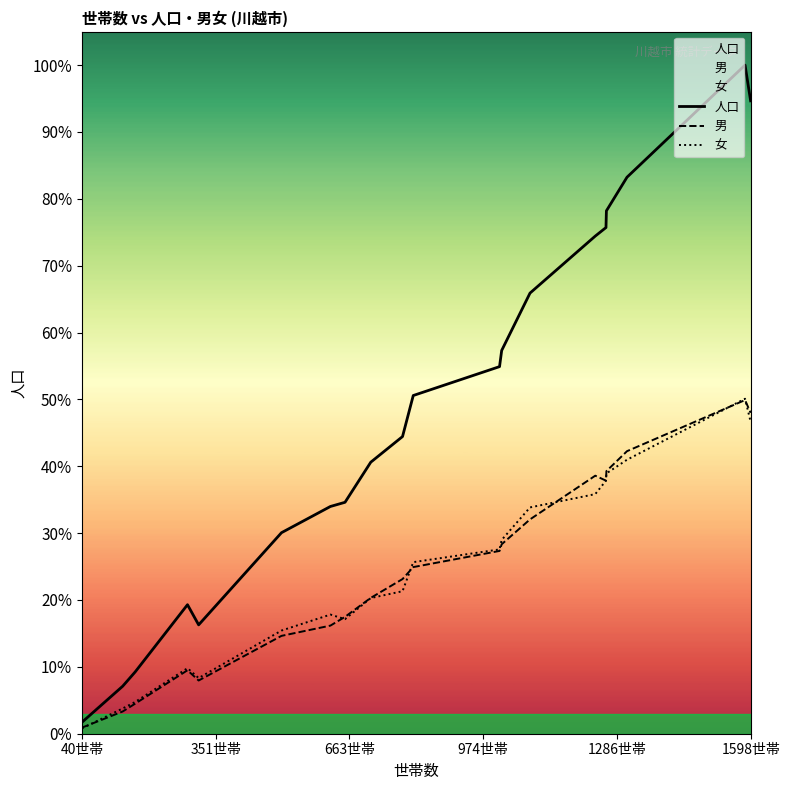

Which label corresponds to the smallest value in the chart?

40世帯